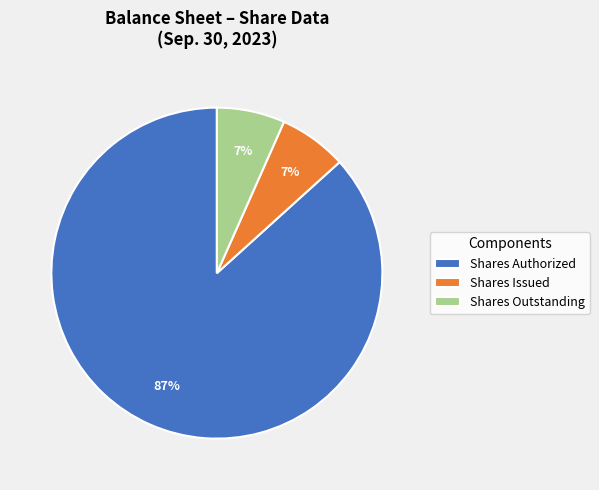

Which category has the biggest portion of the pie?

Shares Authorized